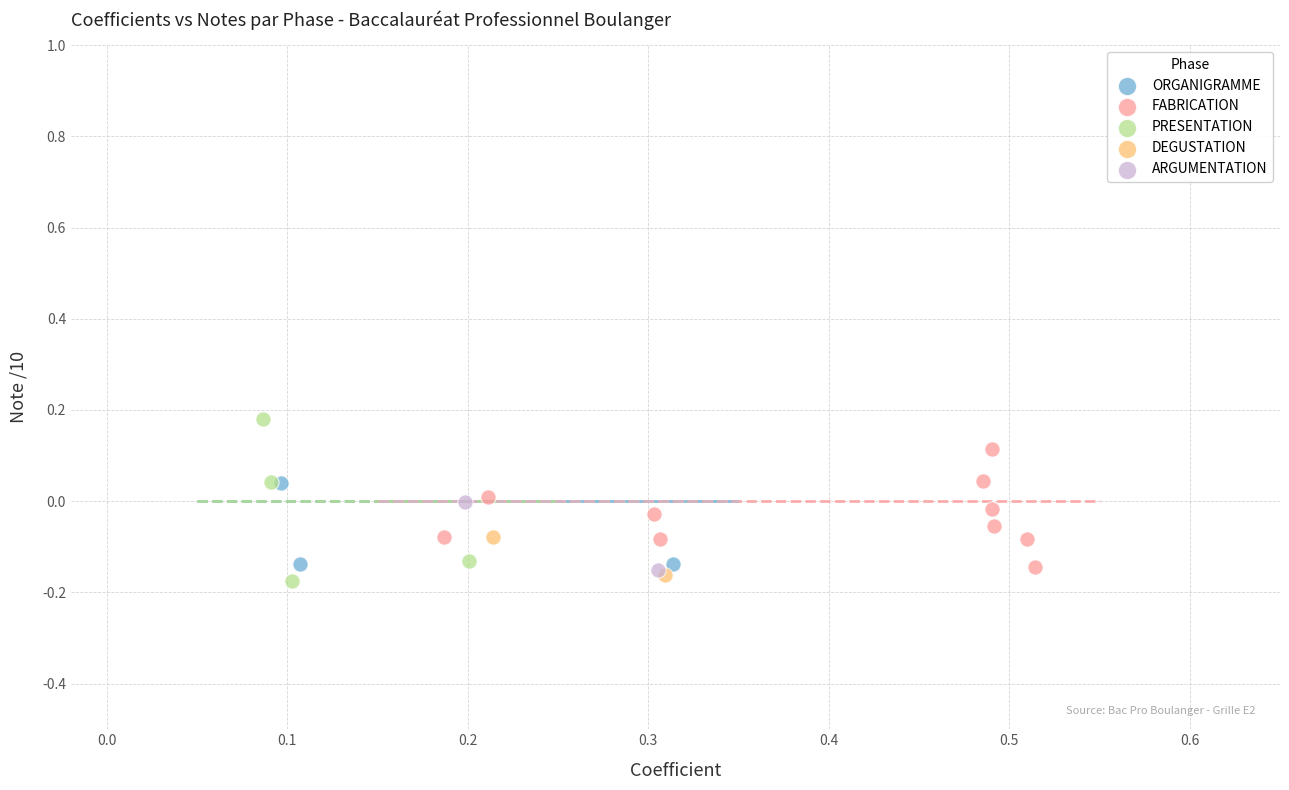

What are all the series names shown in the legend?

ORGANIGRAMME, FABRICATION, PRESENTATION, DEGUSTATION, ARGUMENTATION